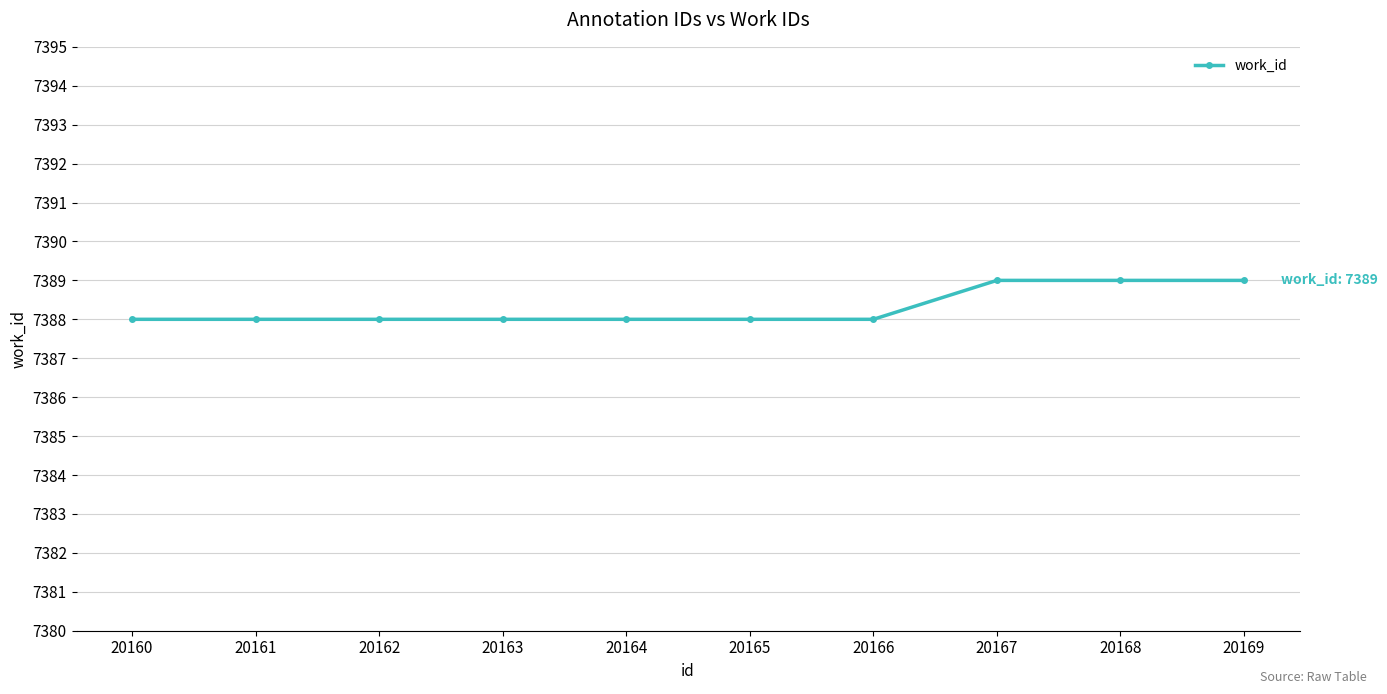

Reading left to right, transcribe all the data shown in this chart.

20160=7388	20161=7388	20162=7388	20163=7388	20164=7388	20165=7388	20166=7388	20167=7389	20168=7389	20169=7389